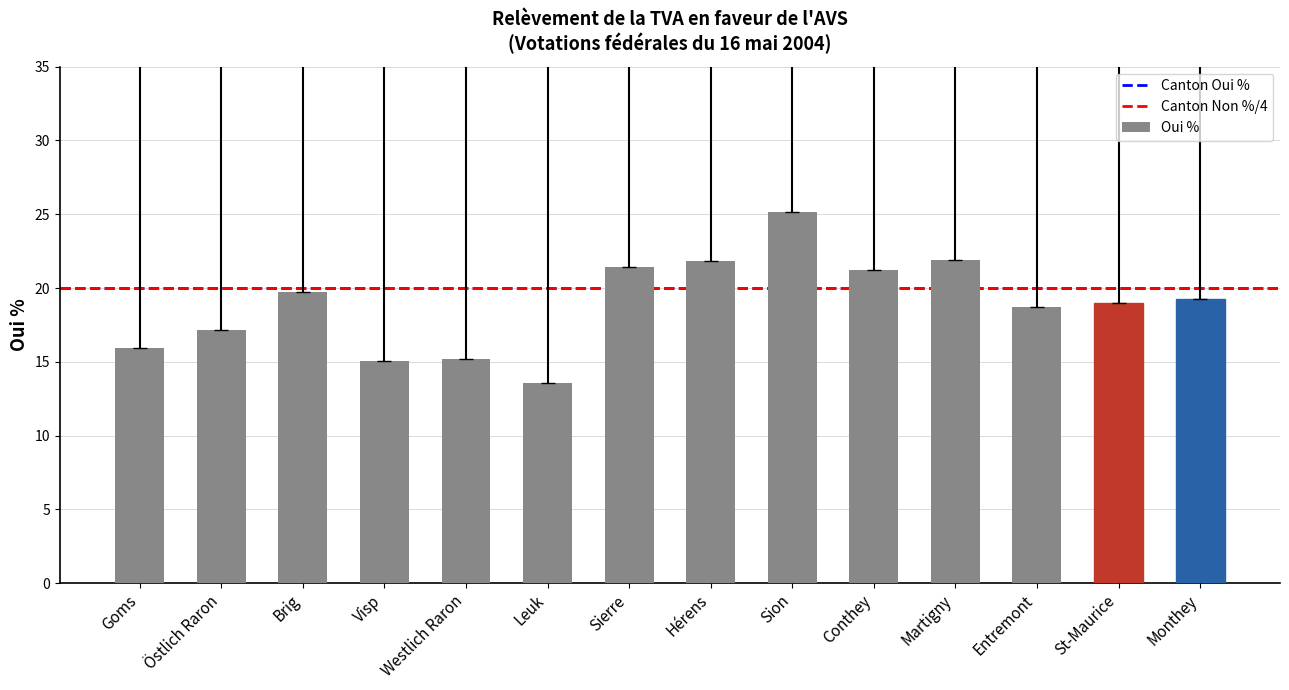

What is the approximate value at Monthey?

19.2